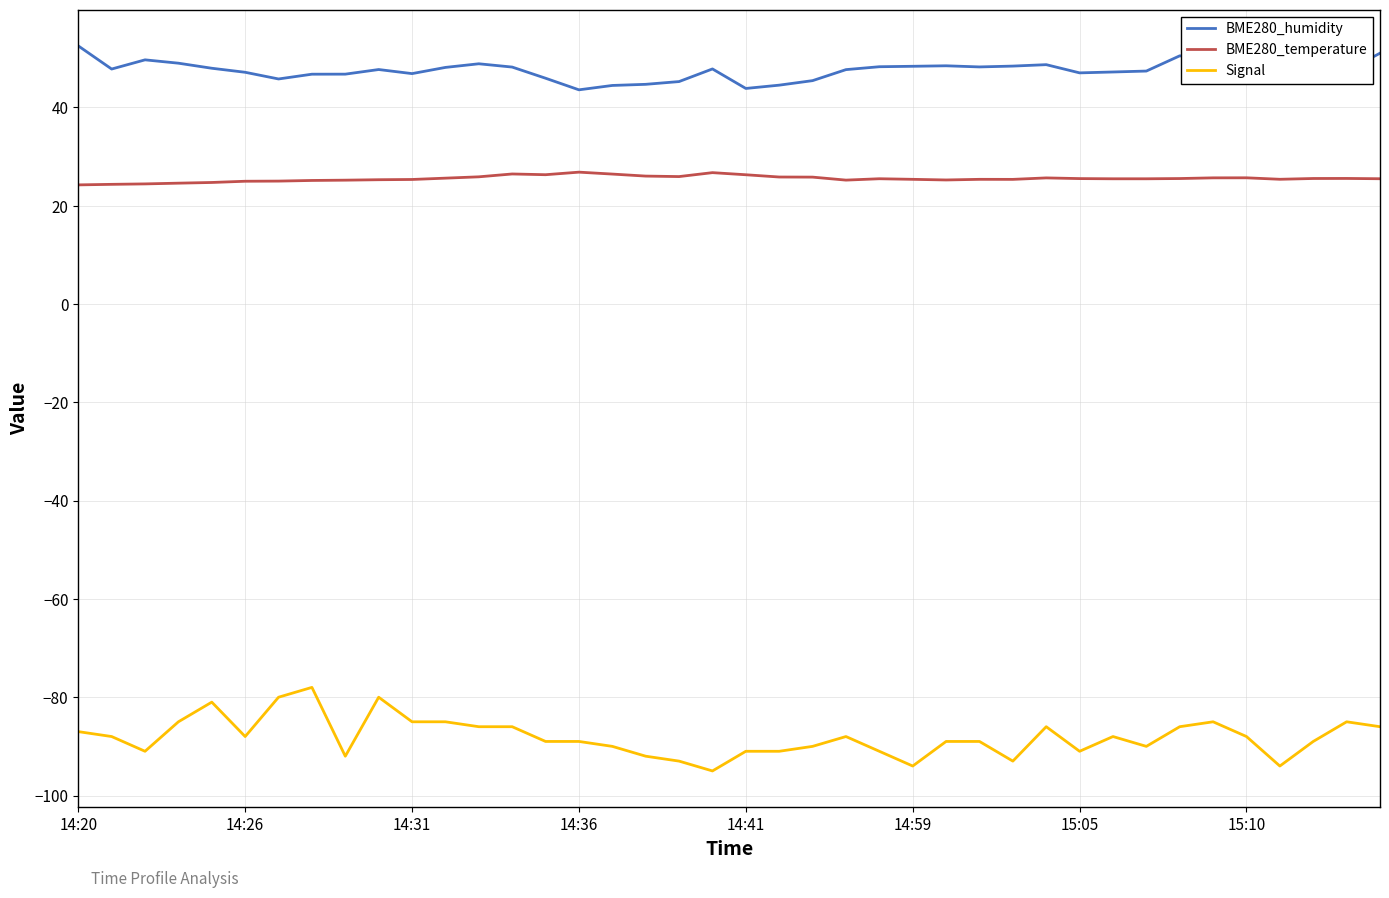

Rank the series by their maximum value, from highest to lowest.

BME280_humidity, BME280_temperature, Signal